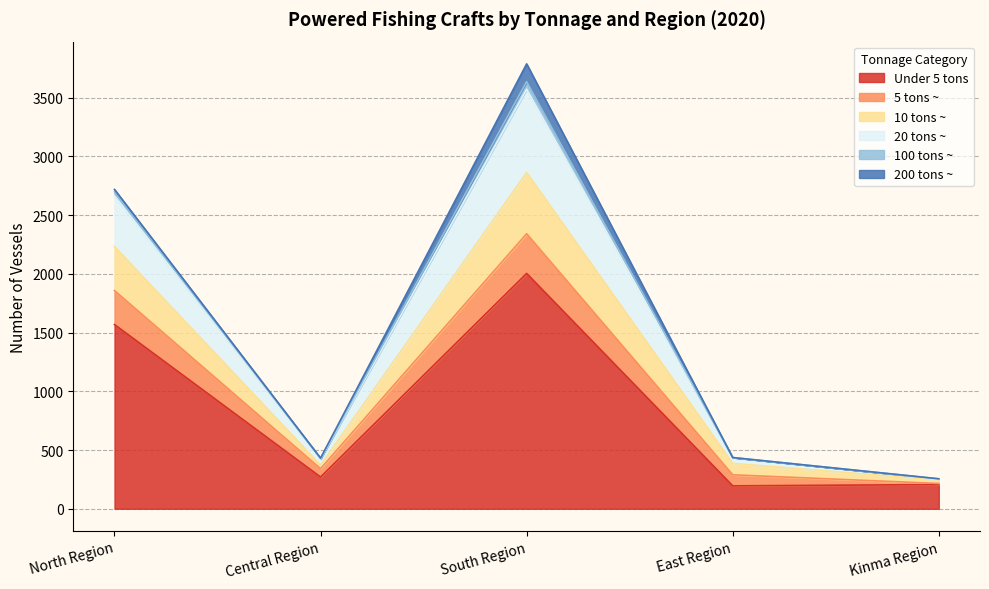

Is it true that Under 5 tons equals 3277 at South Region?

False